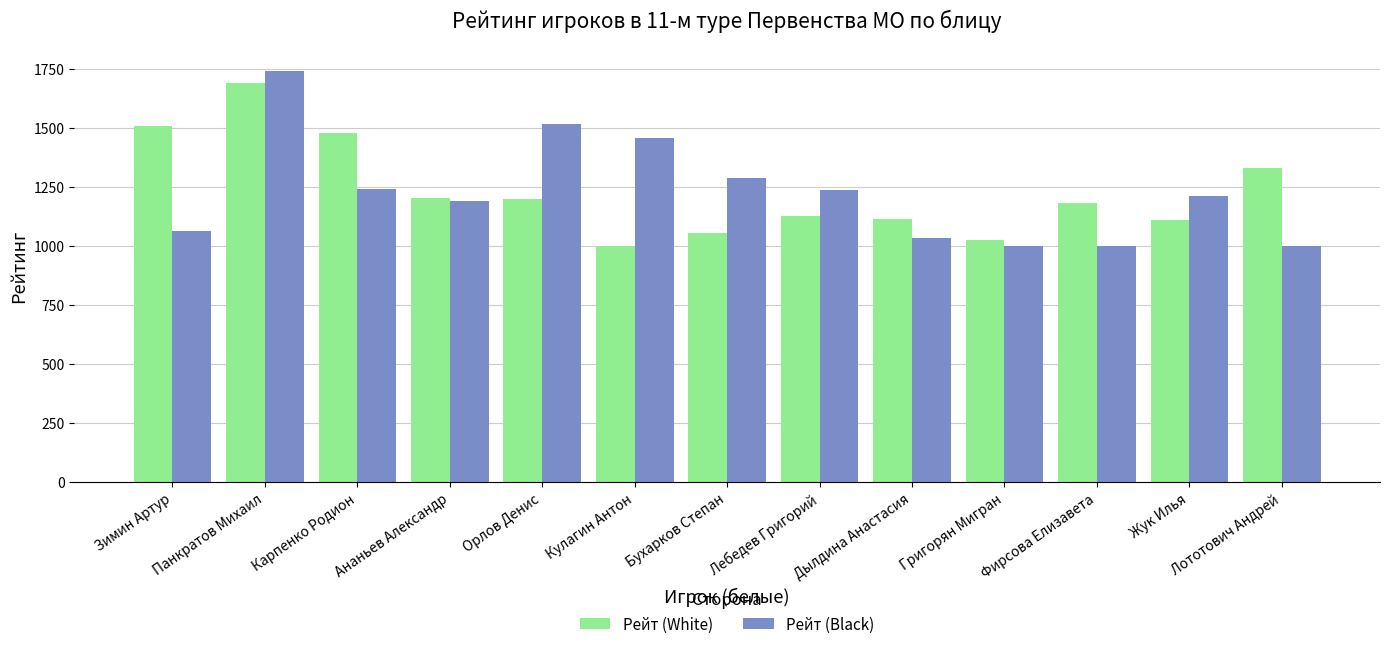

True or false: Рейт (Black) has a value of 1694 at Бухарков Степан.

False